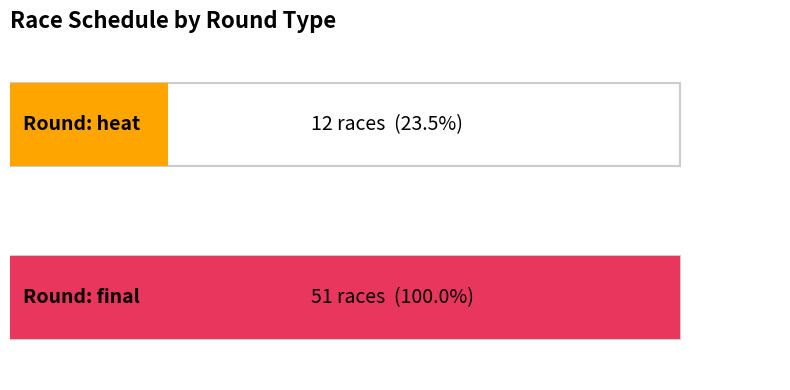

What is the difference between the maximum and minimum values?

39